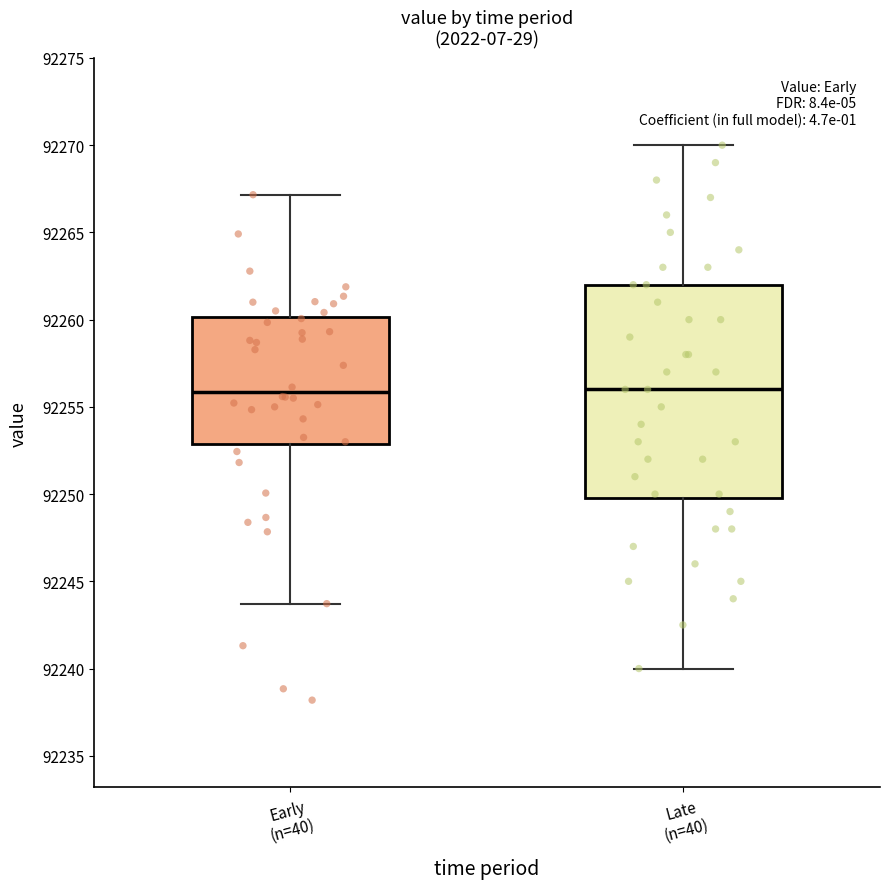

Reading left to right, read every box against the y-axis: the position of its median line, the range the box covers, and the ends of its whiskers. The values are not printed on the chart, so give them approximately, as read against the axis.

Early (n=40): median 92256.0, box 92253.0 to 92260.0, whiskers 92243.5 to 92267.0
Late (n=40): median 92256.0, box 92250.0 to 92262.0, whiskers 92240.0 to 92270.0